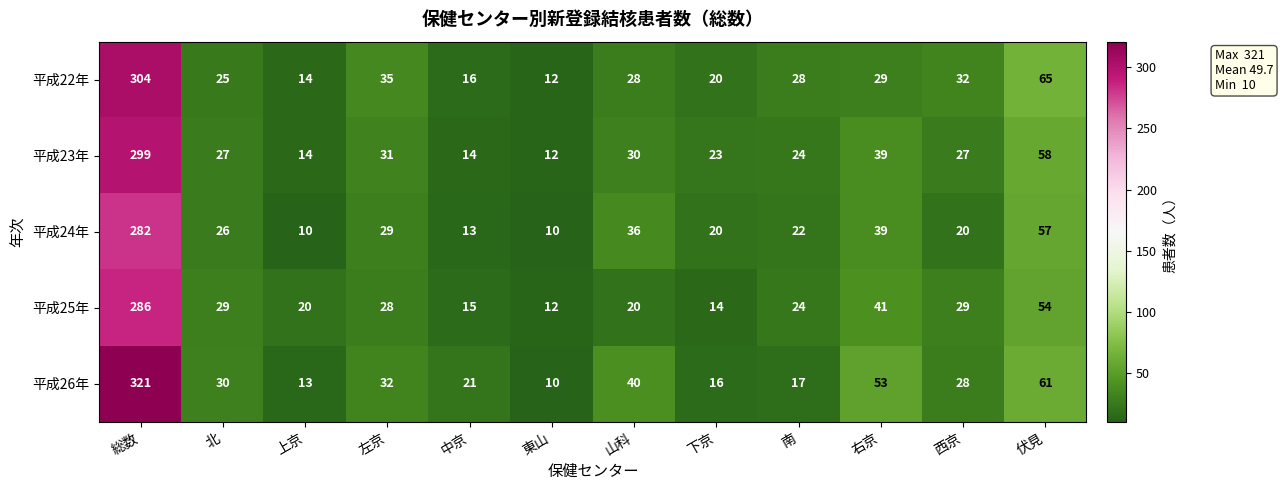

What is the total value across all series at 左京?

155